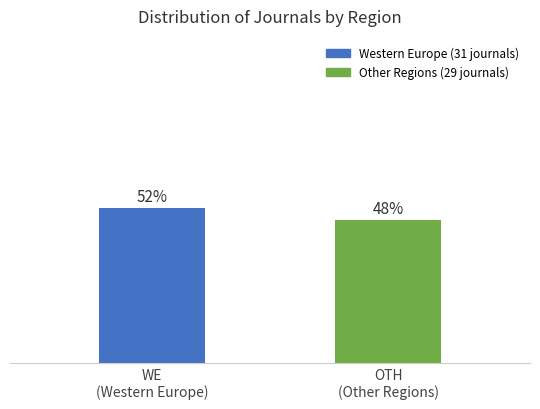

Are the bars horizontal?

No